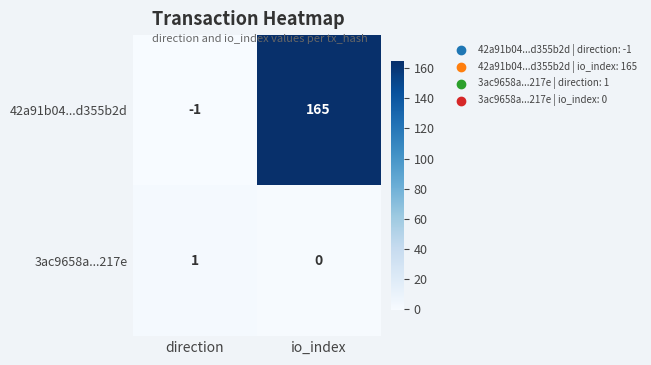

Reading right to left, what are all the values shown in this chart?

42a91b04...d355b2d: 165	-1
3ac9658a...217e: 0	1